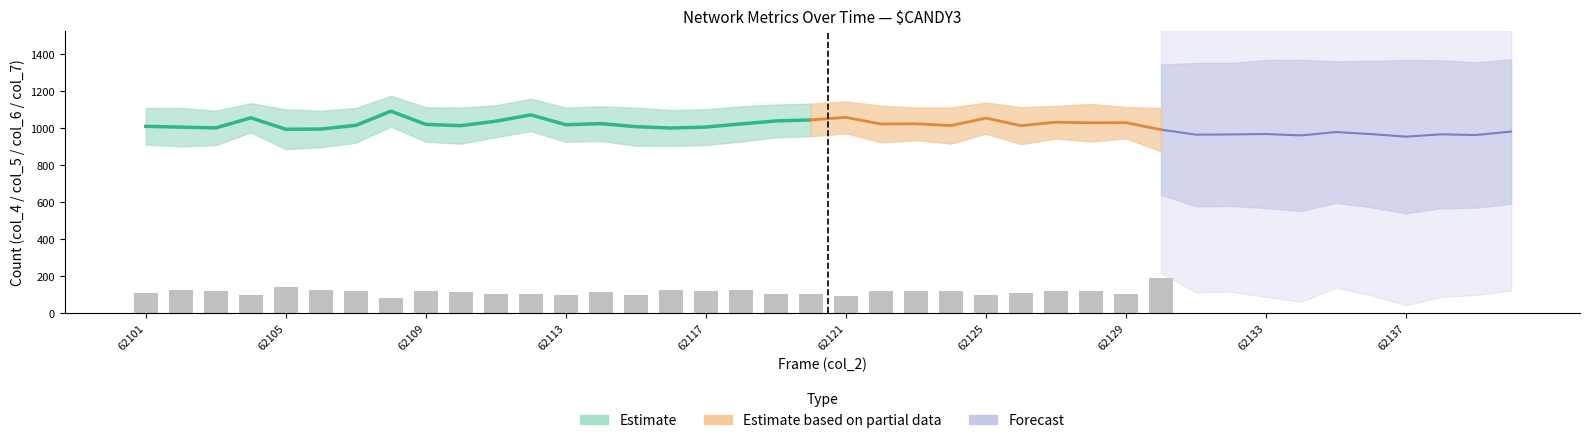

Which has a higher value, 62105 or 62111?

62111